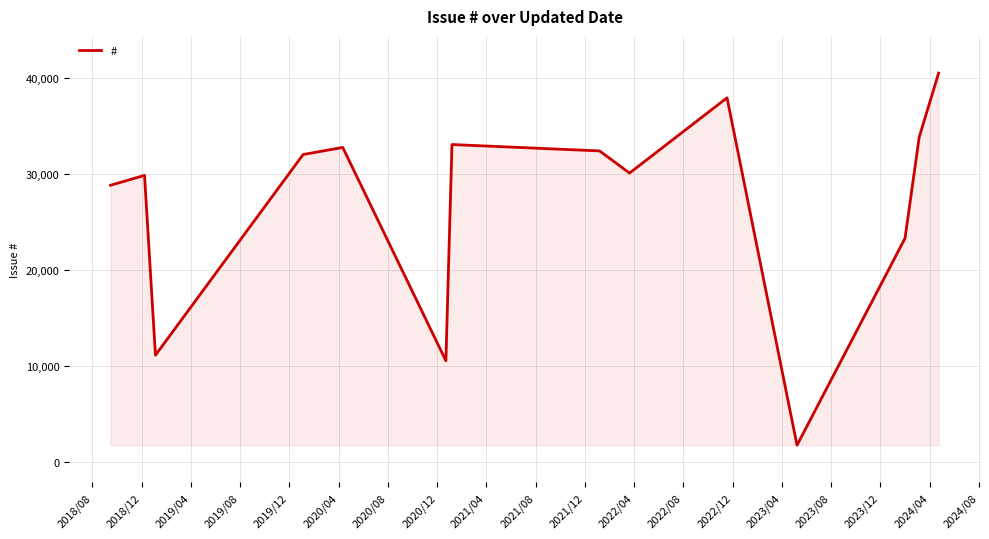

What is the minimum value shown in the chart?

1739